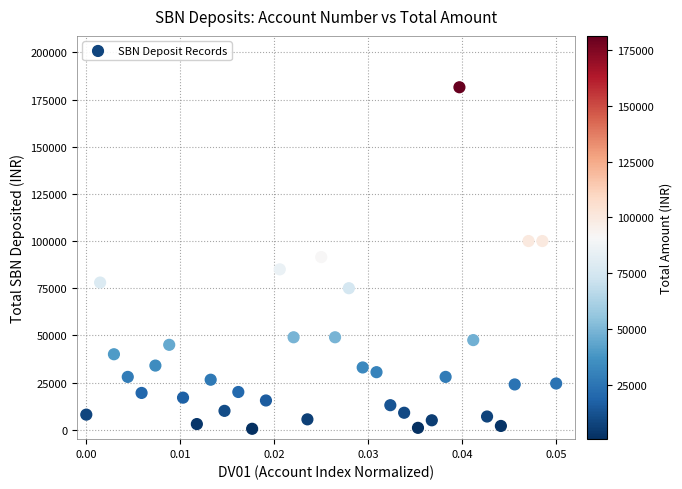

What is the range of Y values (max minus min)?

181000